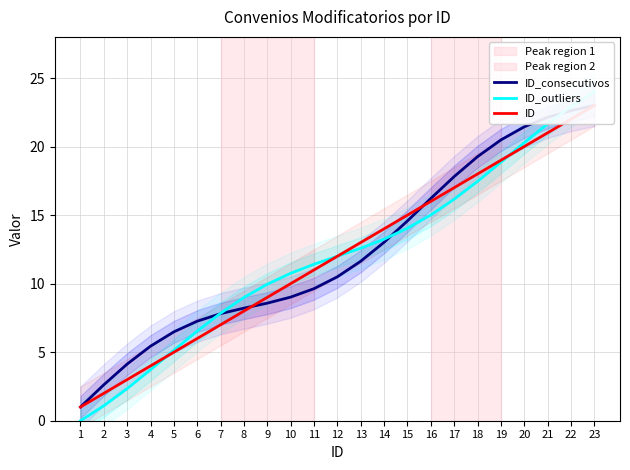

Reading right to left, transcribe all the data shown in this chart.

ID_consecutivos: 23.0	22.6	22.1	21.4	20.5	19.3	17.8	16.2	14.6	13.0	11.6	10.5	9.6	9.0	8.6	8.2	7.8	7.3	6.5	5.4	4.1	2.6	1.0
ID_outliers: 24.0	22.9	21.7	20.3	18.9	17.5	16.2	15.0	14.0	13.2	12.6	12.0	11.4	10.8	10.0	9.0	7.8	6.5	5.1	3.7	2.3	1.1	0.0
ID: 23.0	22.0	21.0	20.0	19.0	18.0	17.0	16.0	15.0	14.0	13.0	12.0	11.0	10.0	9.0	8.0	7.0	6.0	5.0	4.0	3.0	2.0	1.0